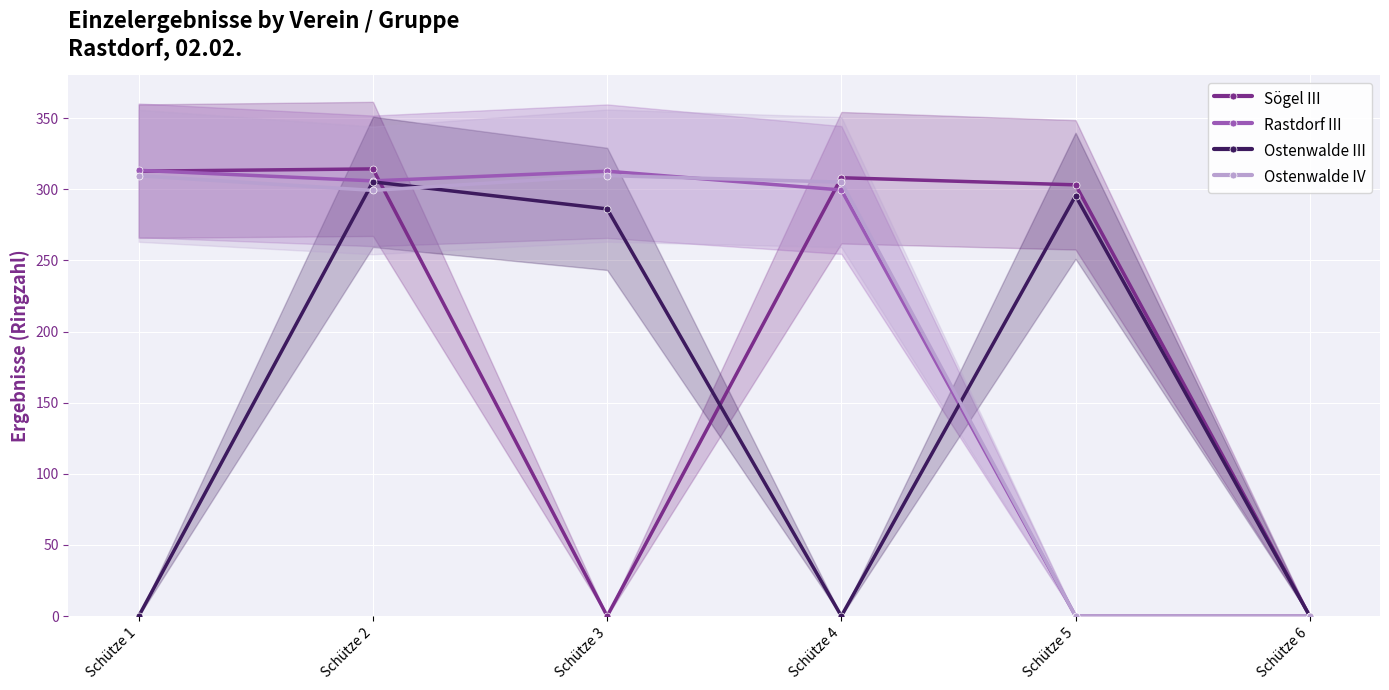

The value of Ostenwalde III at Schütze 6 is 0.0. True or false?

True